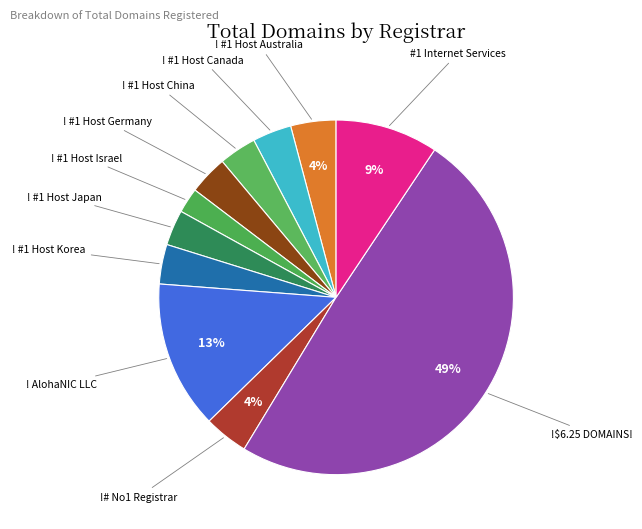

How many slices are in this pie chart?

11